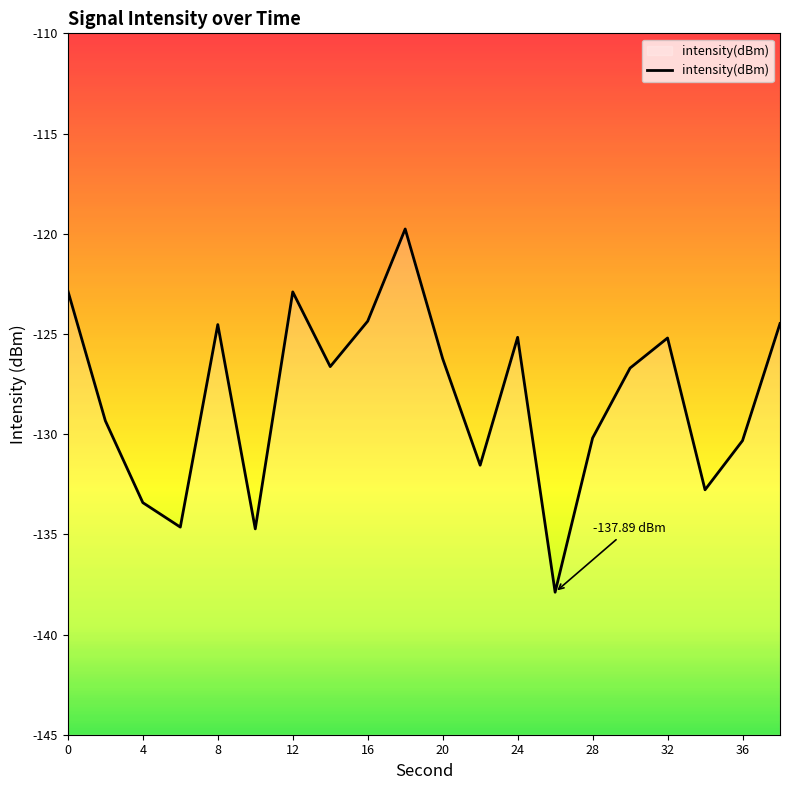

What is the maximum value shown in the chart?

-119.8